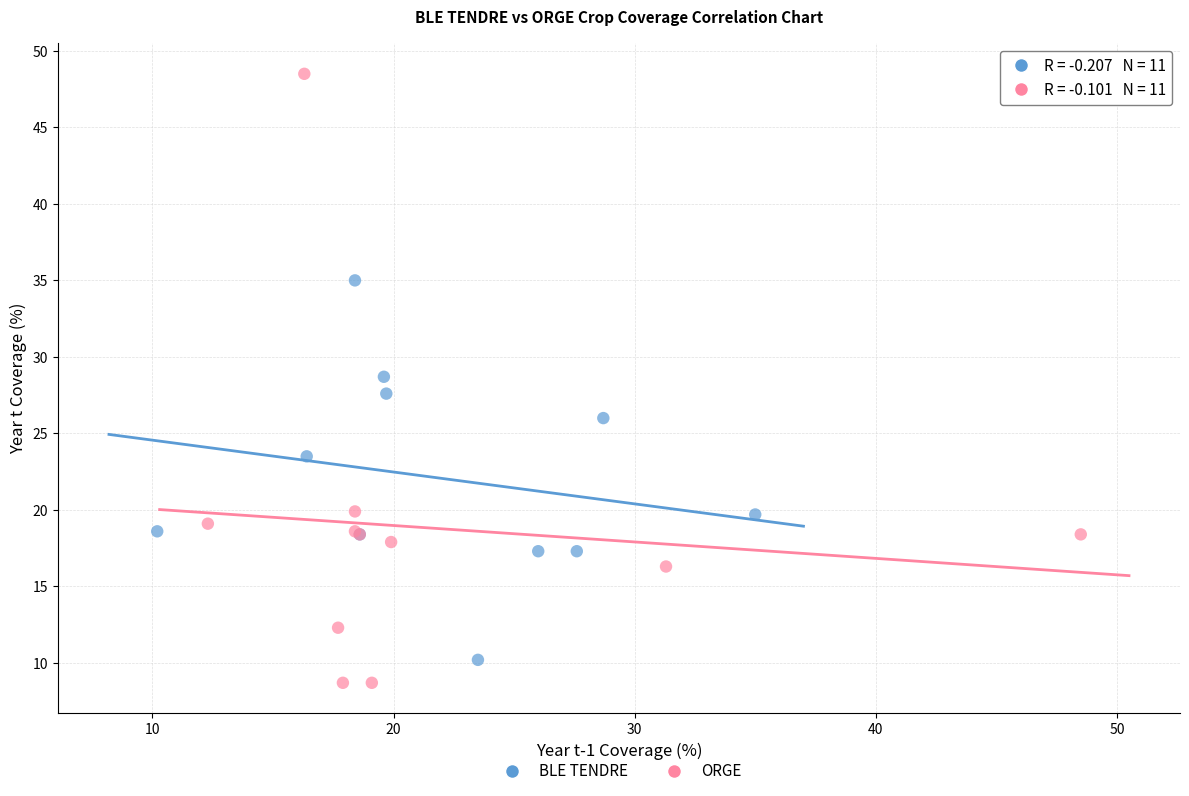

Which series contains the highest Y value?

ORGE